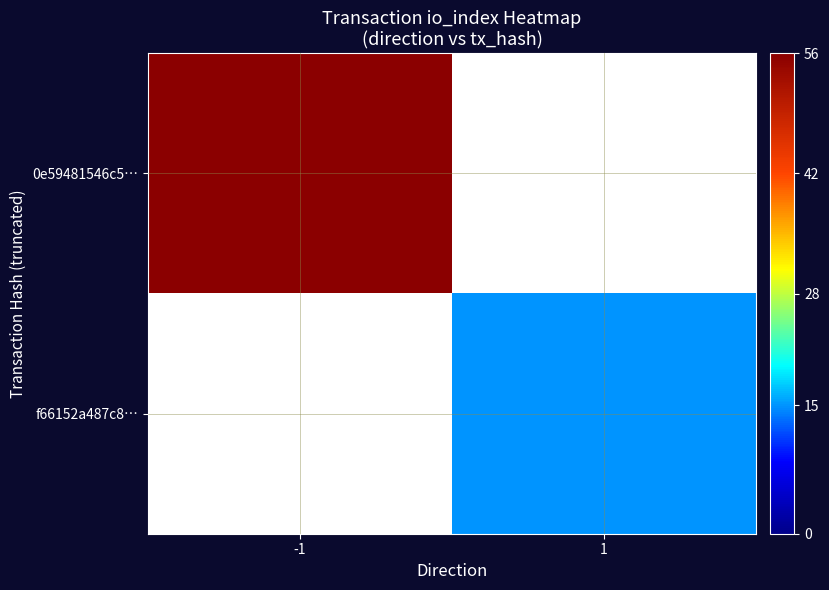

How many distinct data groups are displayed?

2